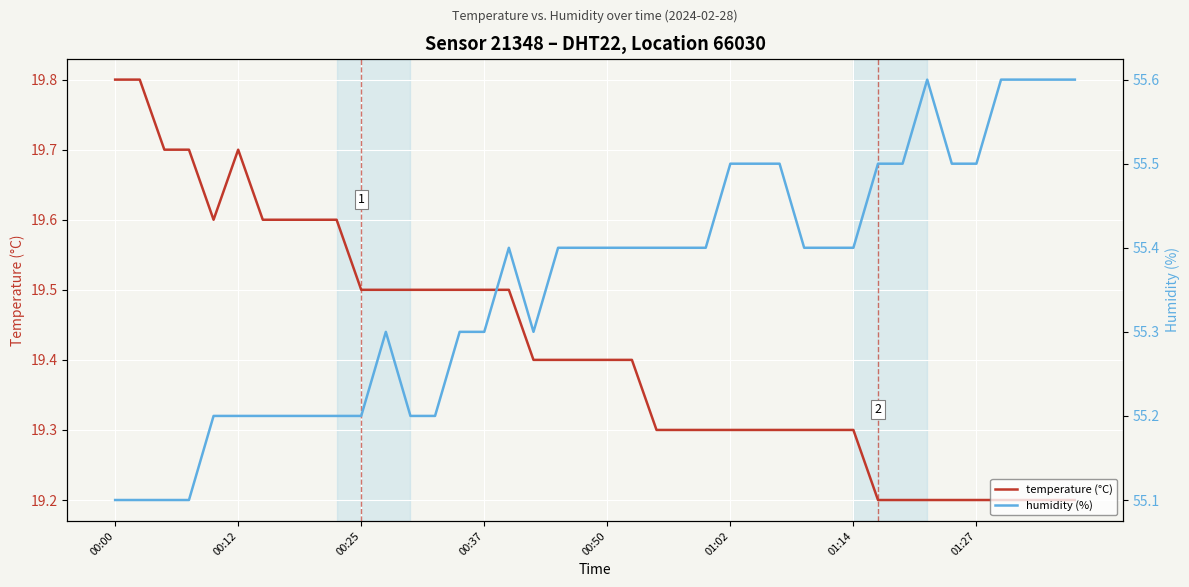

What is the maximum value for humidity (%)?

55.6